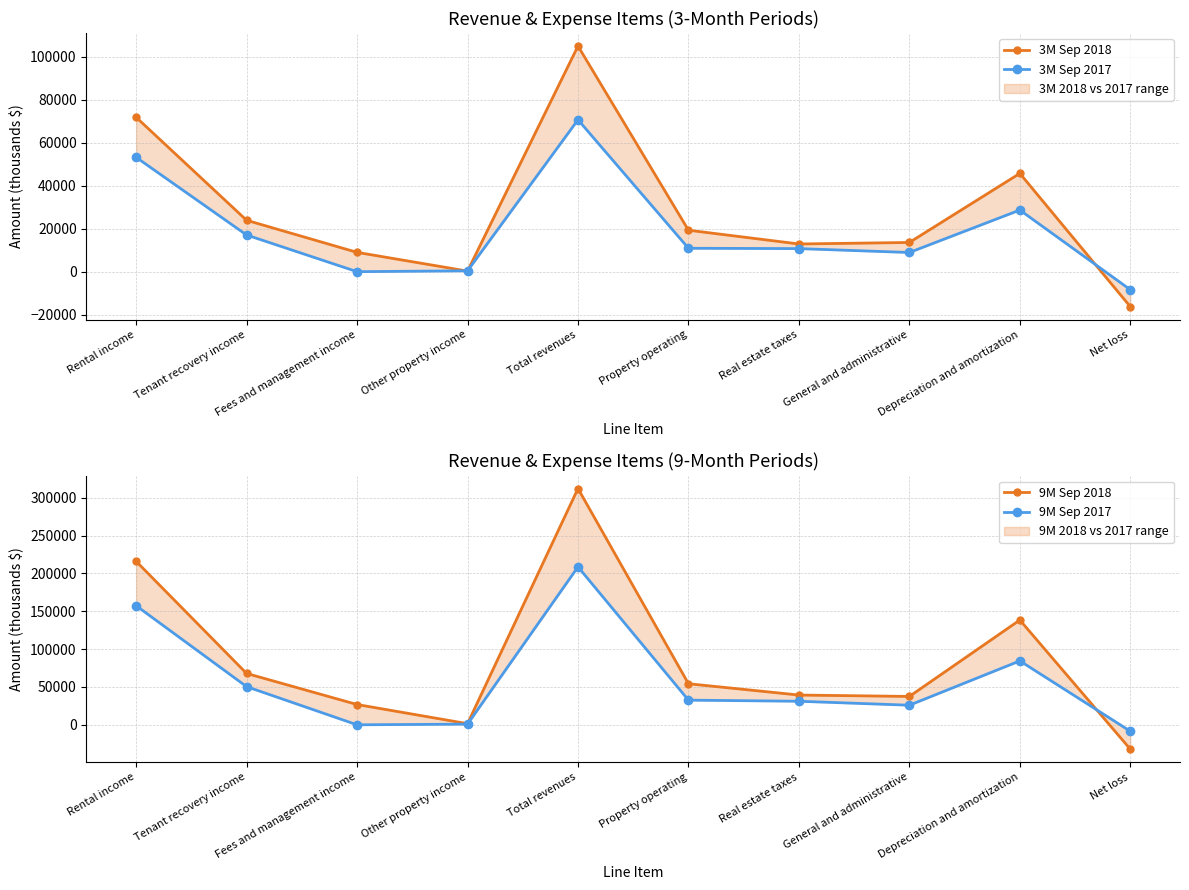

Rank the series by their maximum value, from lowest to highest.

3M Sep 2017, 3M Sep 2018, 9M Sep 2017, 9M Sep 2018